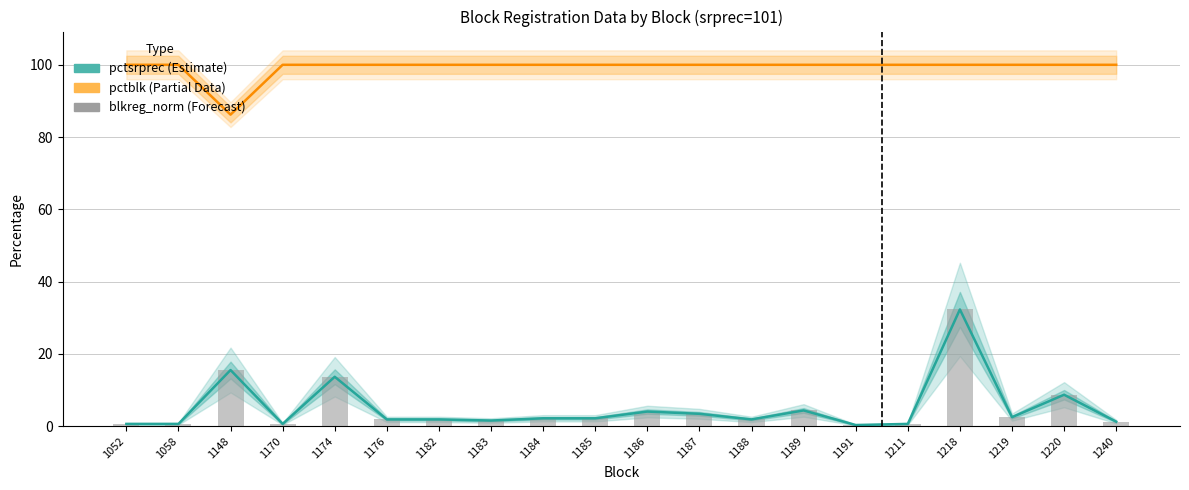

What is the value of the pctsrprec (Estimate) bar at the 14th from the left?

4.3